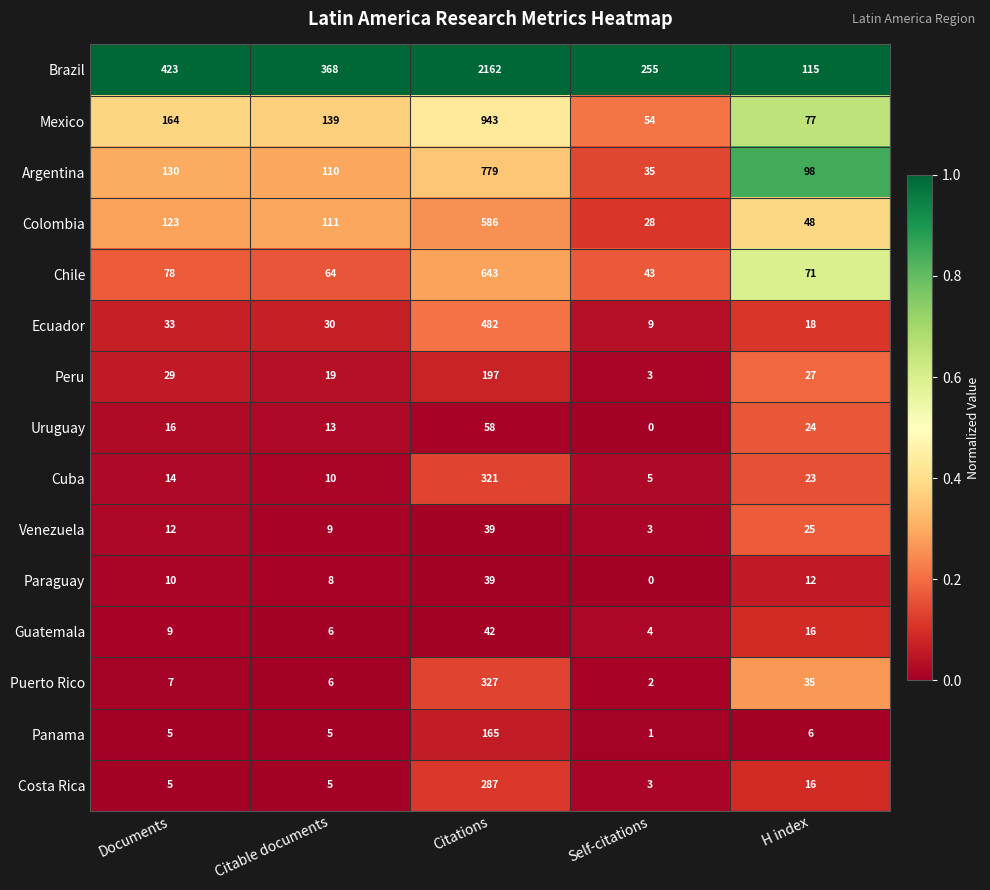

How many values in the Cuba series are below 14?

2